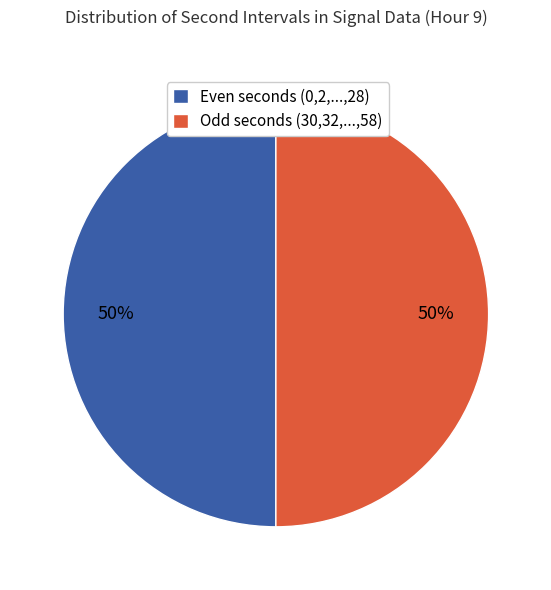

Is the sum of Odd seconds (30,32,...,58) and Even seconds (0,2,...,28) greater than half?

Yes